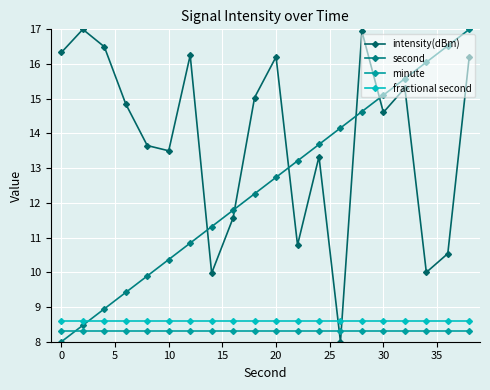

Rank the series by their maximum value, from lowest to highest.

minute, fractional second, intensity(dBm), second